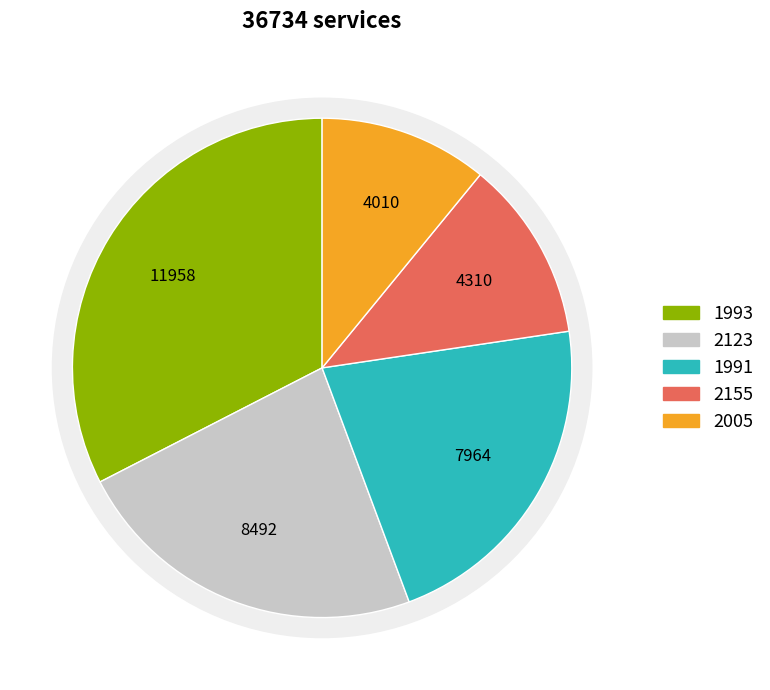

True or false: 2123 accounts for 13% of the total.

False